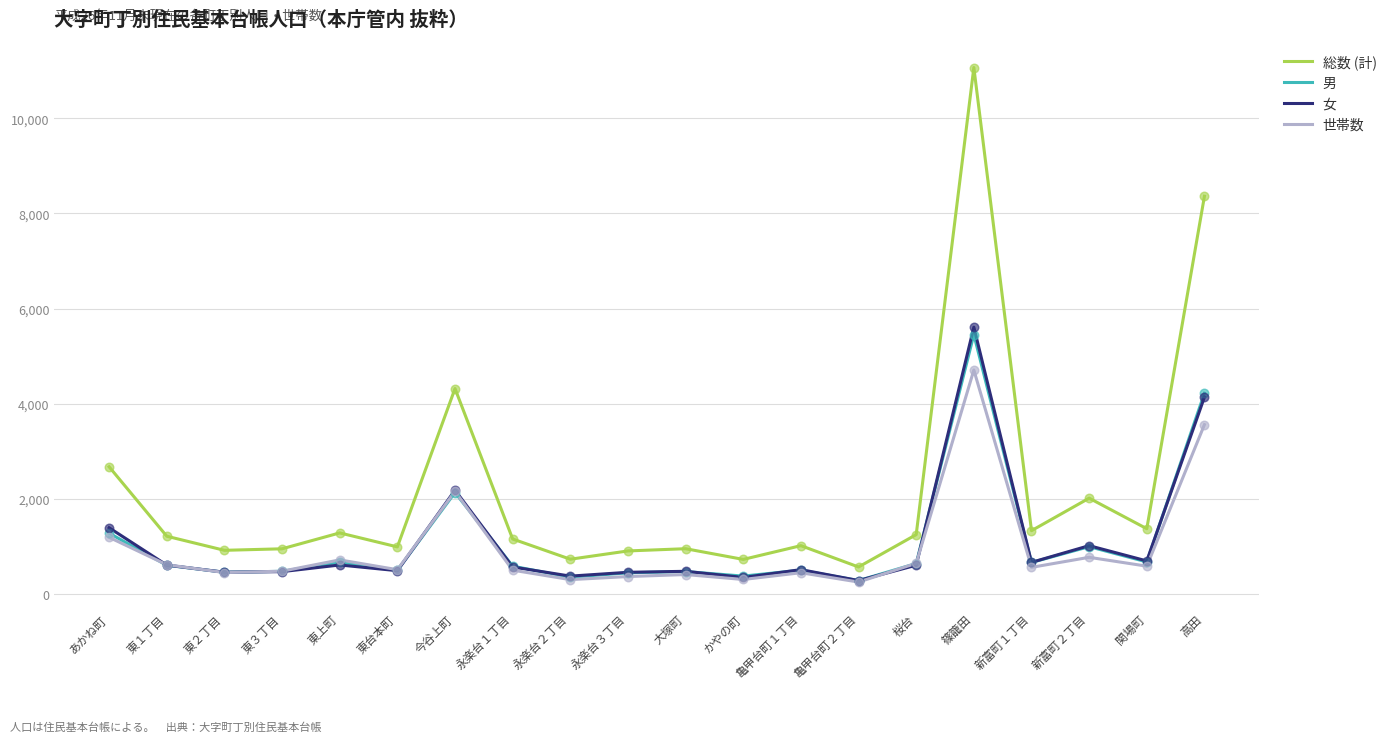

Which series has the largest total across all categories?

総数 (計)